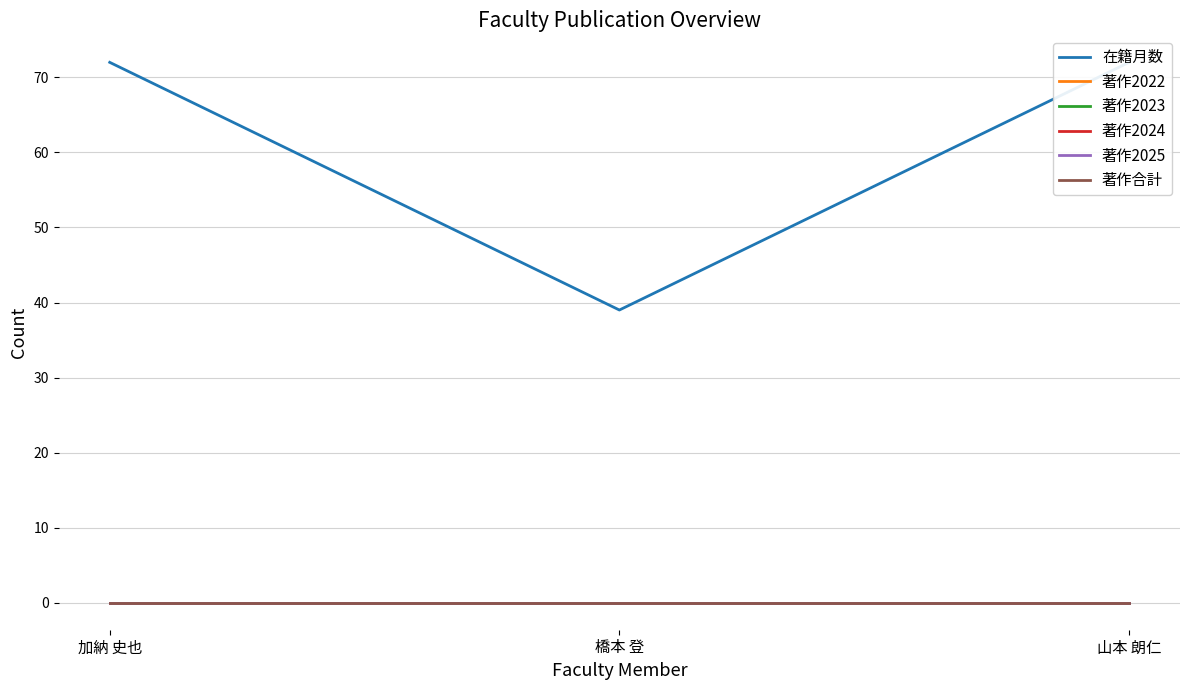

Which category has the highest value in the 著作2024 series?

加納 史也